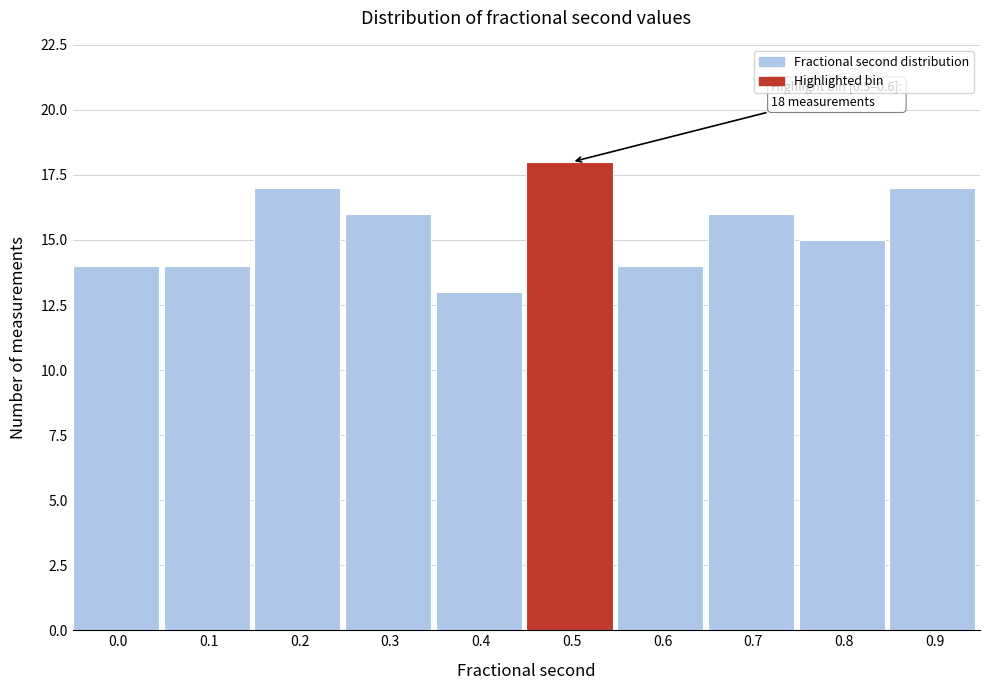

Reading right to left, what are all the values shown in this chart?

0.9=17	0.8=15	0.7=16	0.6=14	0.5=18	0.4=13	0.3=16	0.2=17	0.1=14	0.0=14